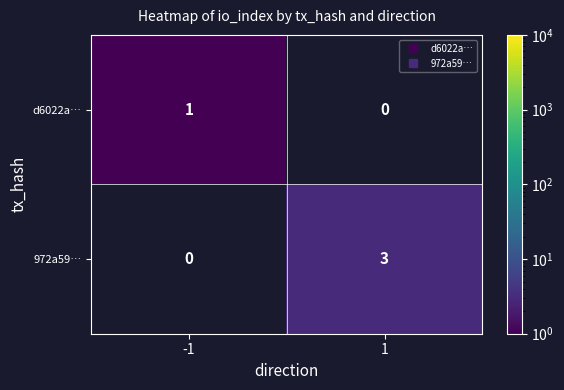

Is the value of d6022a… at -1 greater than the value of 972a59… at 1?

No